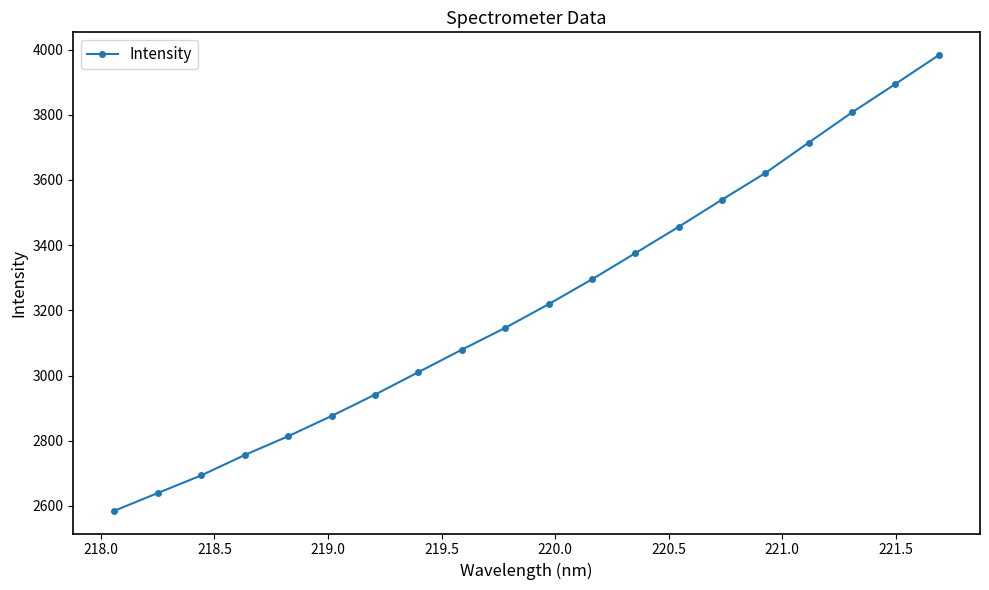

True or false: there are more than 2 points higher than both neighbors.

False